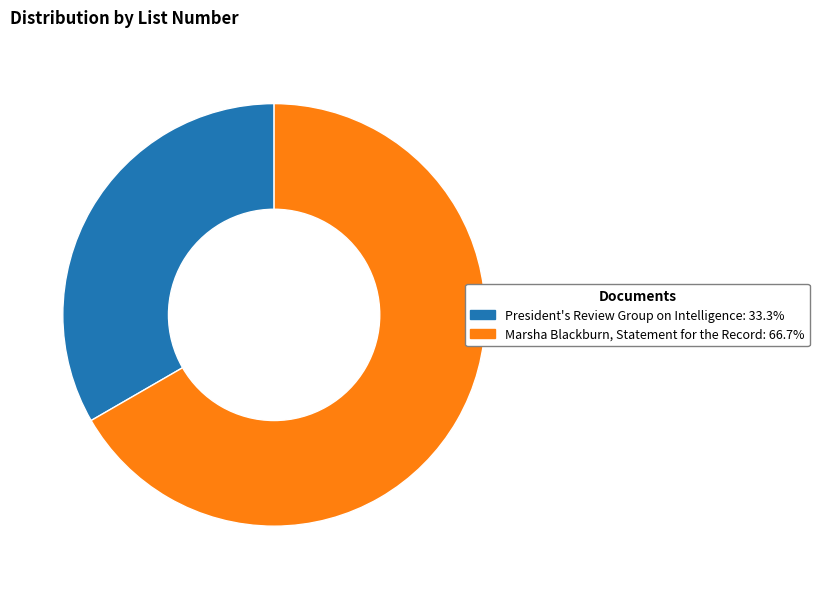

How many segments does this pie chart have?

2